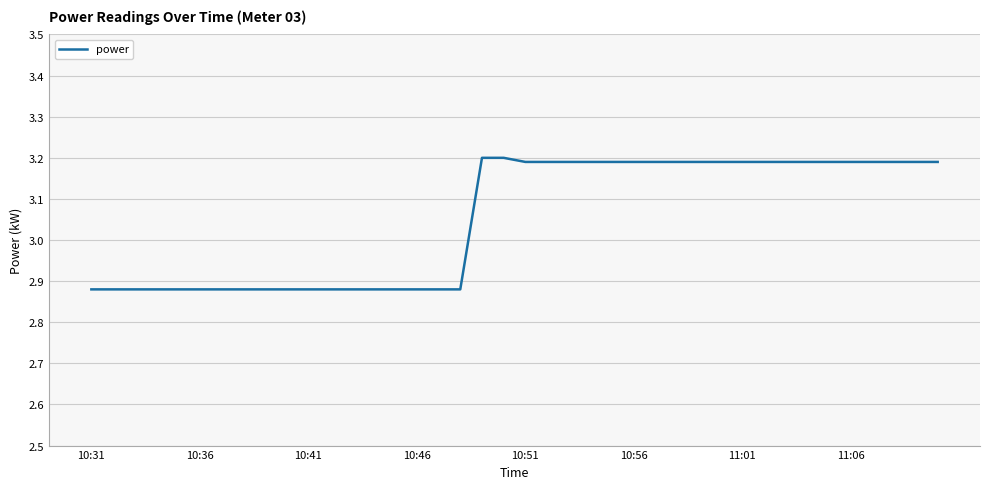

How many lines are shown in the chart?

1